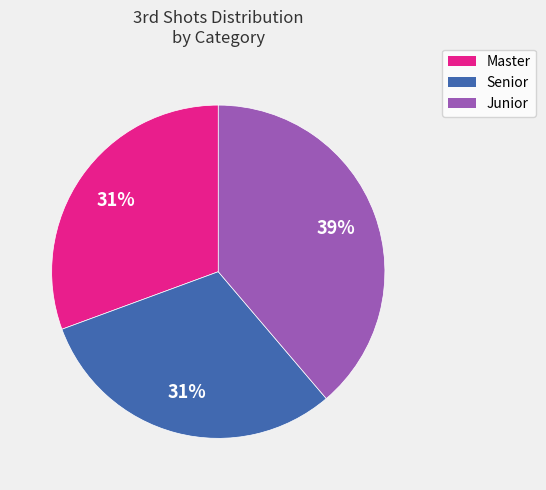

To the nearest percent, what is the average slice percentage?

33%